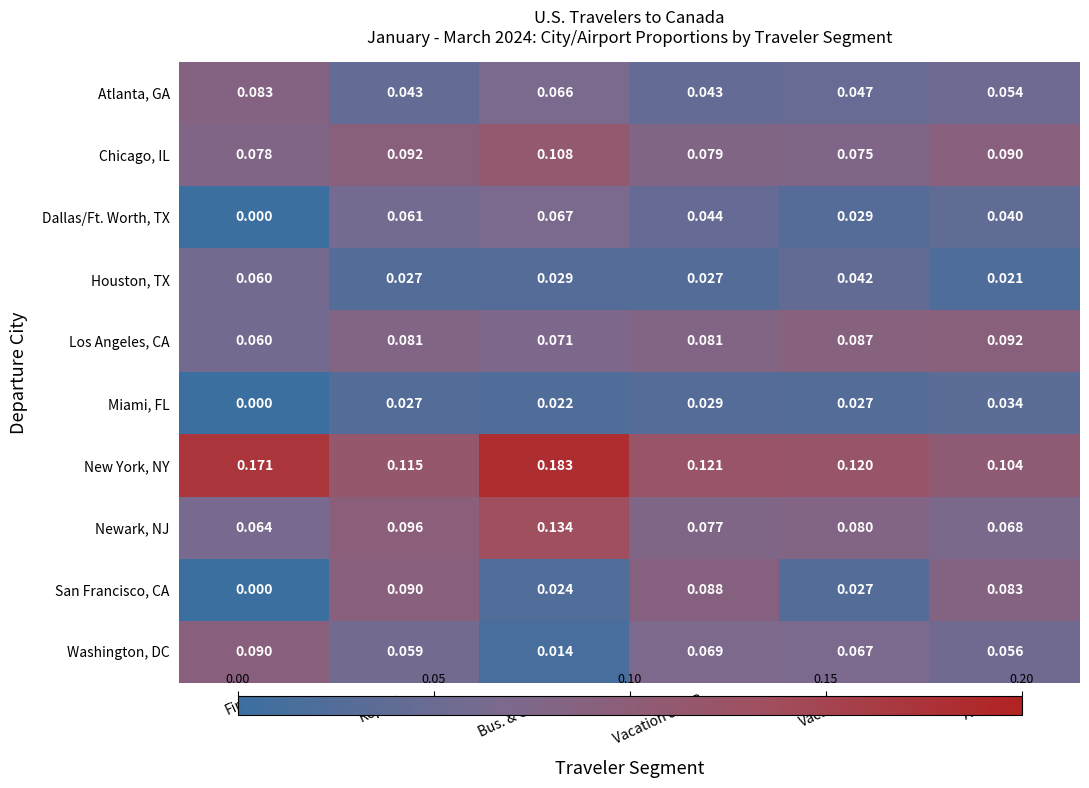

What is the total value across all series at Vacation?

0.6